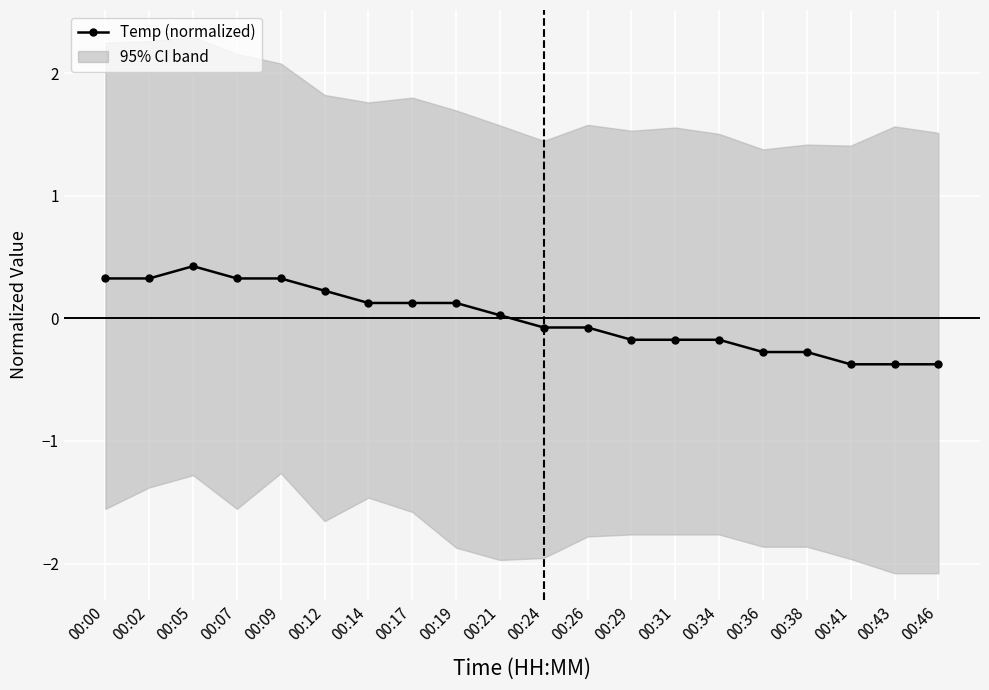

Reading left to right, extract all data points from this chart.

0.3	0.3	0.4	0.3	0.3	0.2	0.1	0.1	0.1	0.0	-0.1	-0.1	-0.2	-0.2	-0.2	-0.3	-0.3	-0.4	-0.4	-0.4